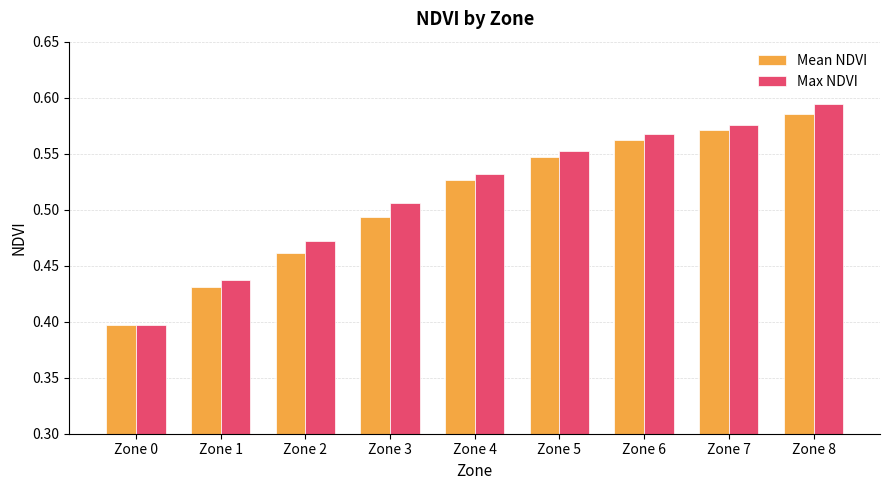

List the series in order of their overall mean, highest first.

Max NDVI, Mean NDVI